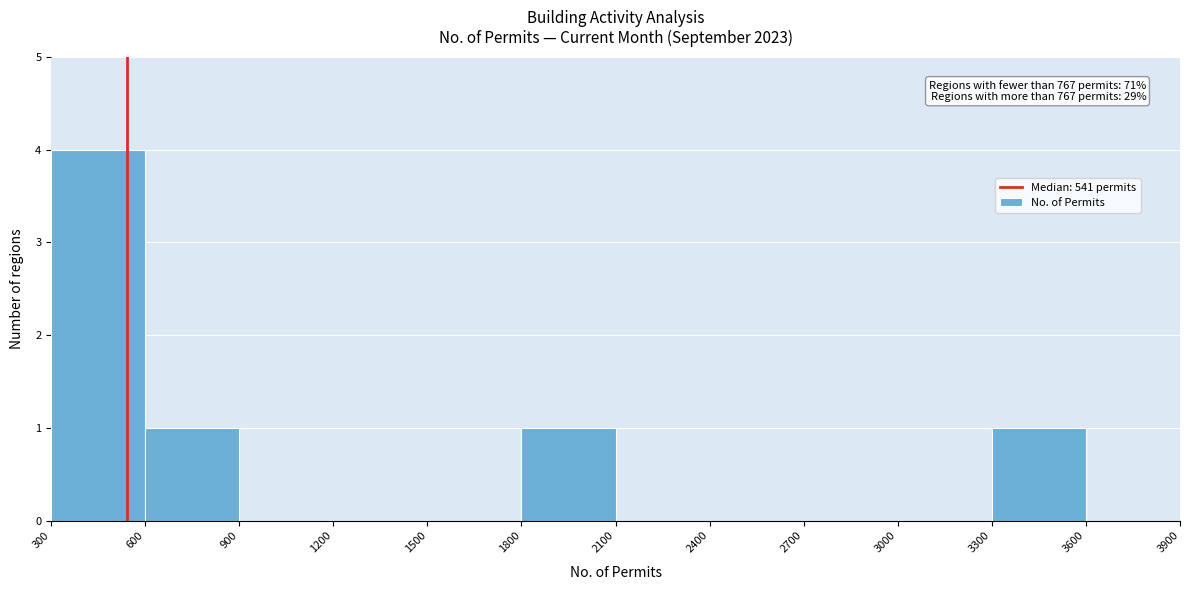

Over which range of the x-axis is the bar tallest?

300 to 600